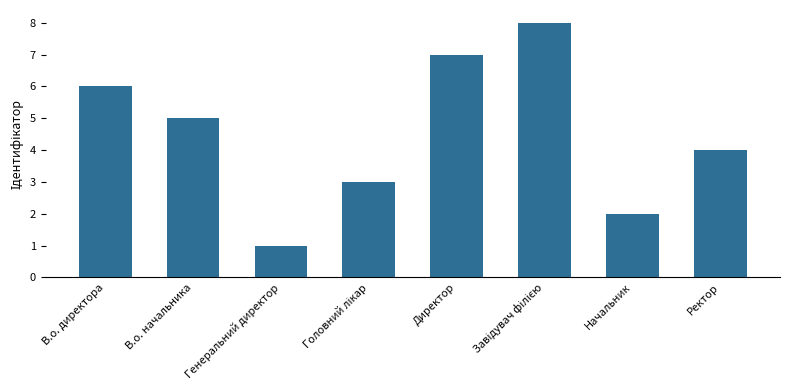

How many values are between 3 and 7?

5